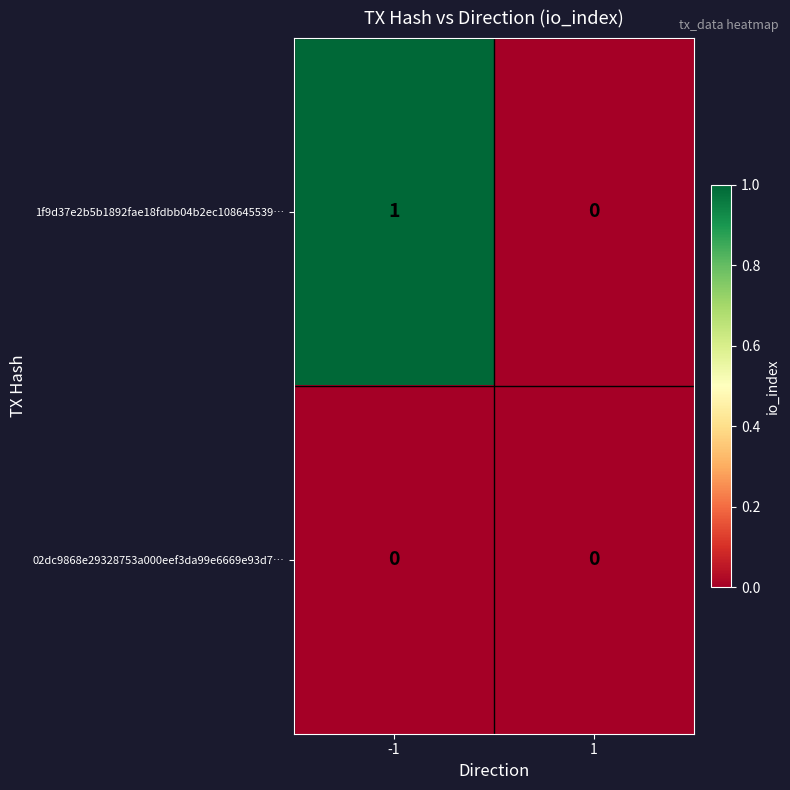

Rank the series by their maximum value, from highest to lowest.

1f9d37e2b5b1892fae18fdbb04b2ec108645539…, 02dc9868e29328753a000eef3da99e6669e93d7…